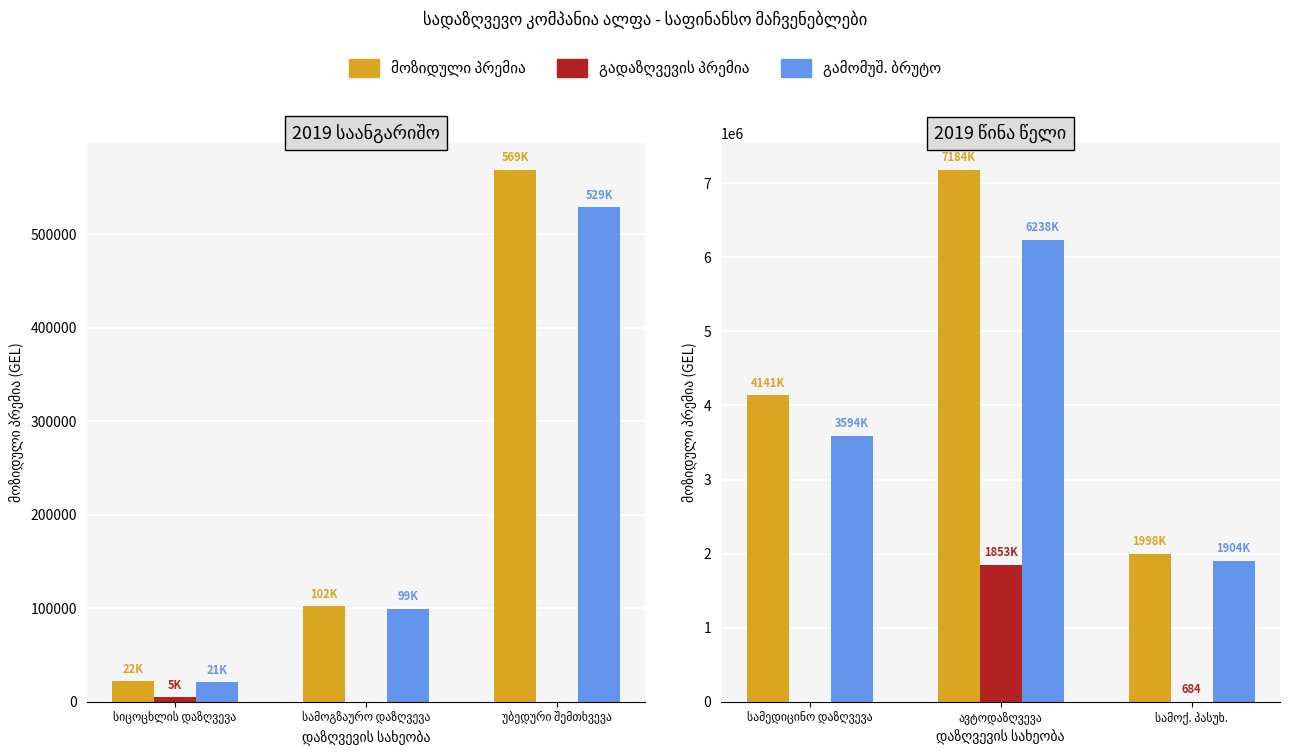

How many distinct data groups are displayed?

3